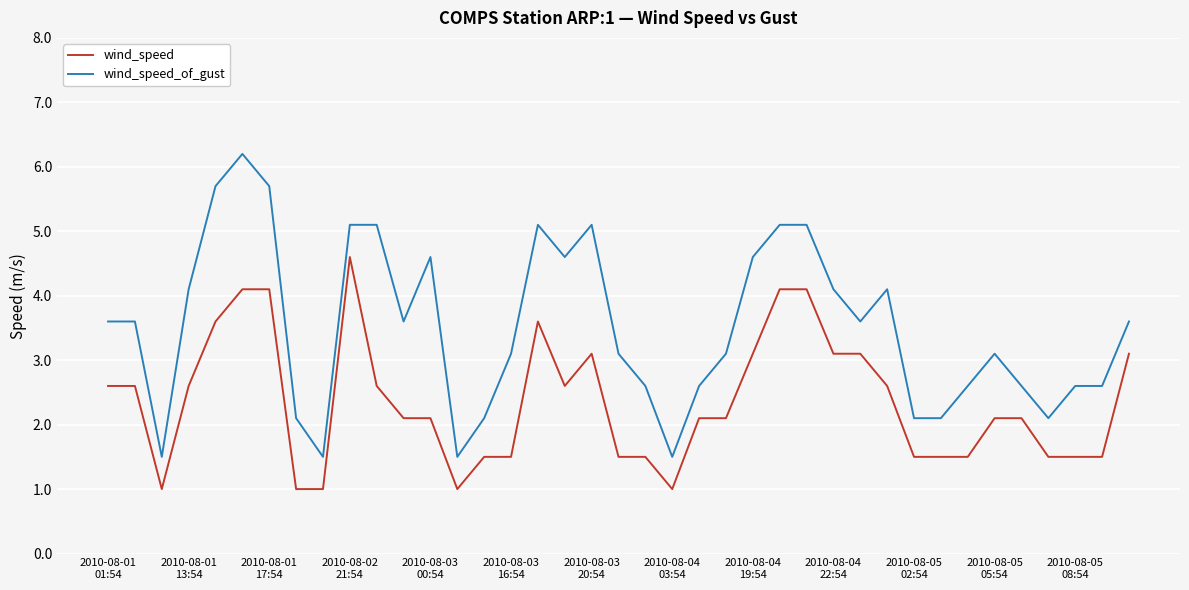

What is the highest value of the wind_speed_of_gust series?

6.2